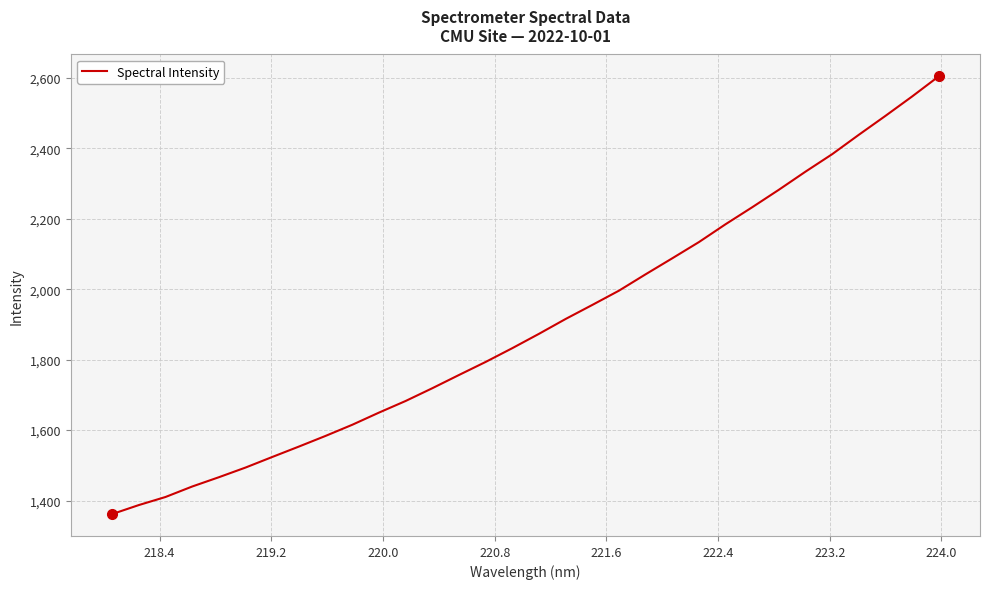

What is the smallest value displayed?

1361.8